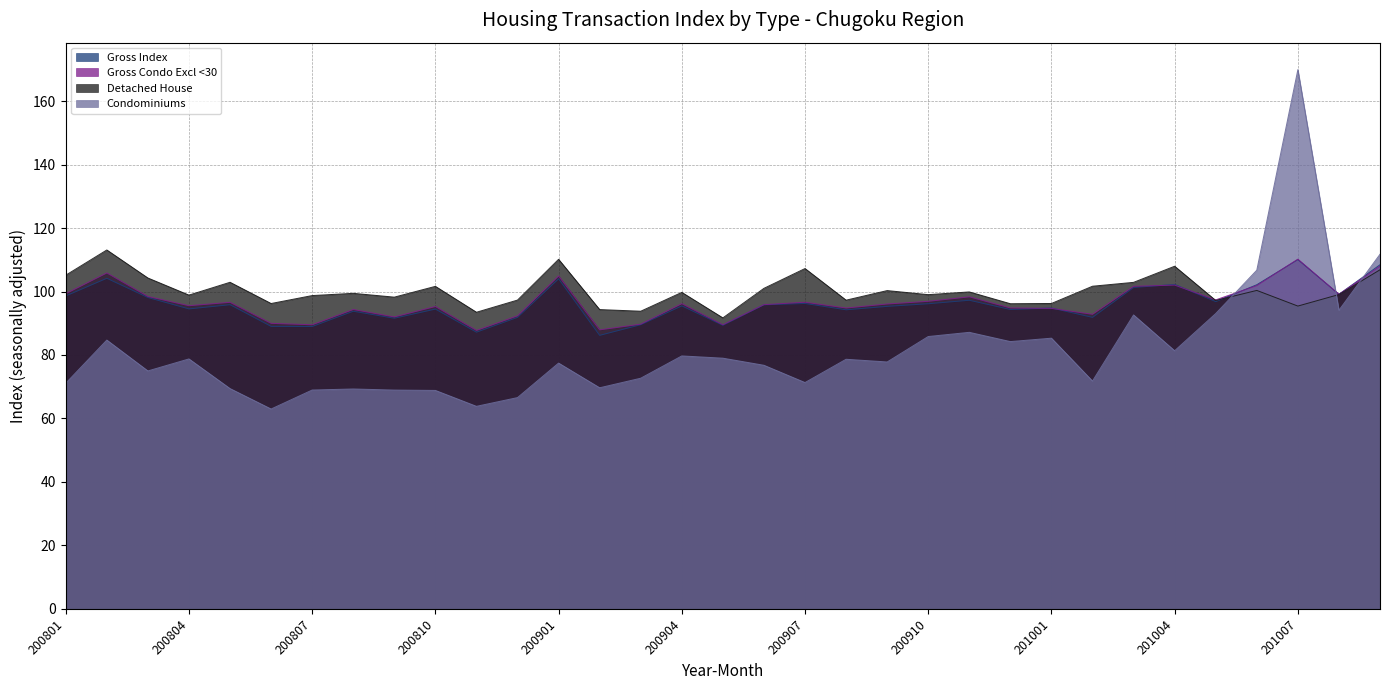

How many lines are shown in the chart?

4